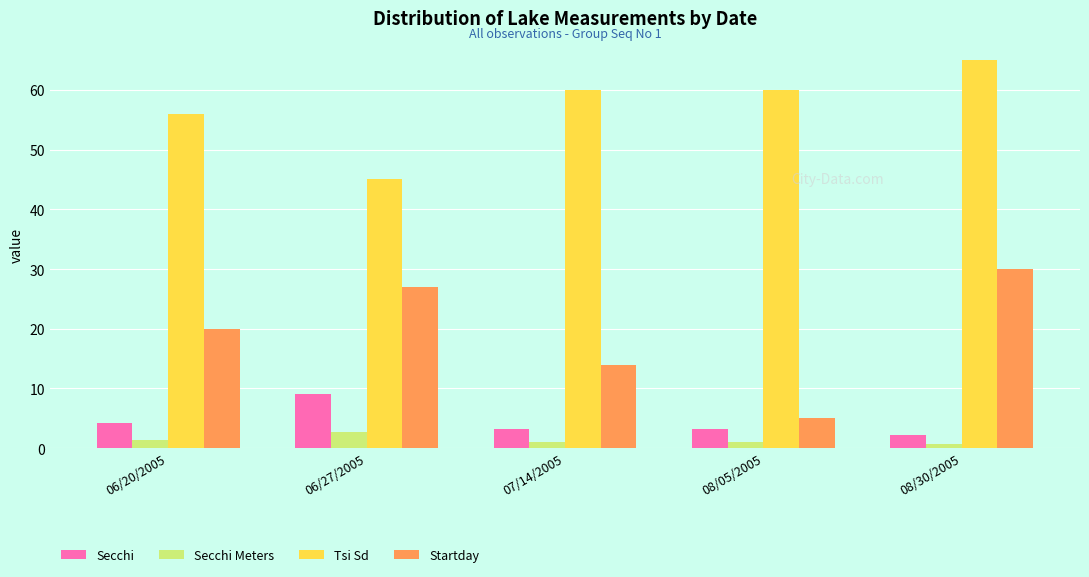

What is the label of the 1st bar from the right?

08/30/2005